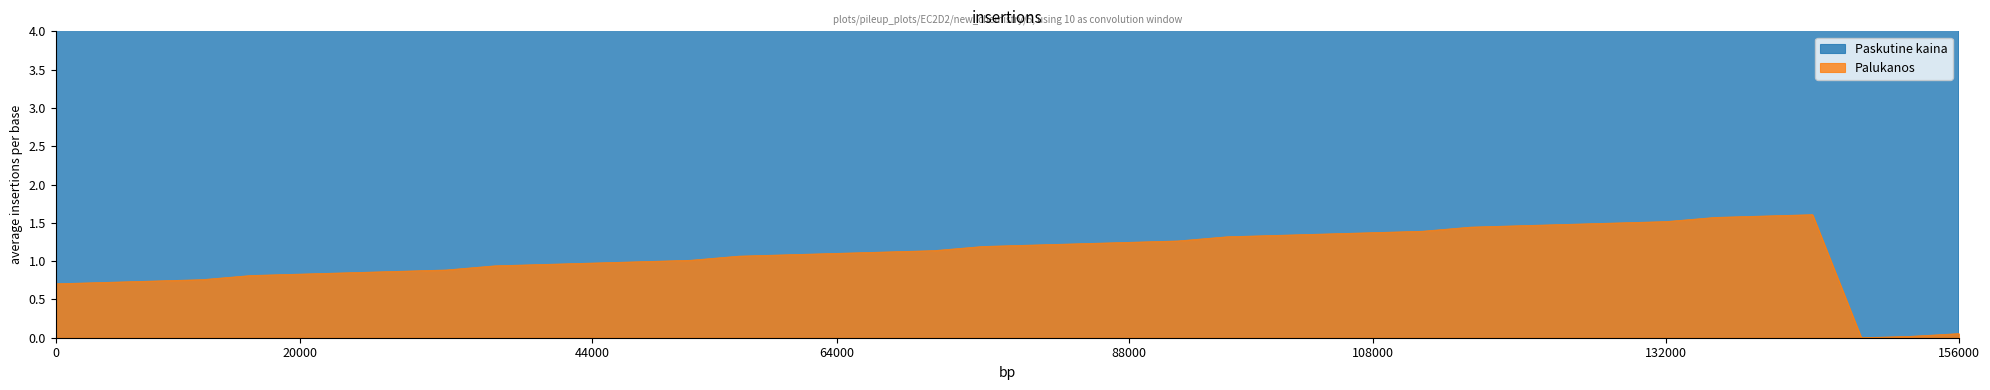

How many interior local peaks does the Paskutine kaina series have?

4